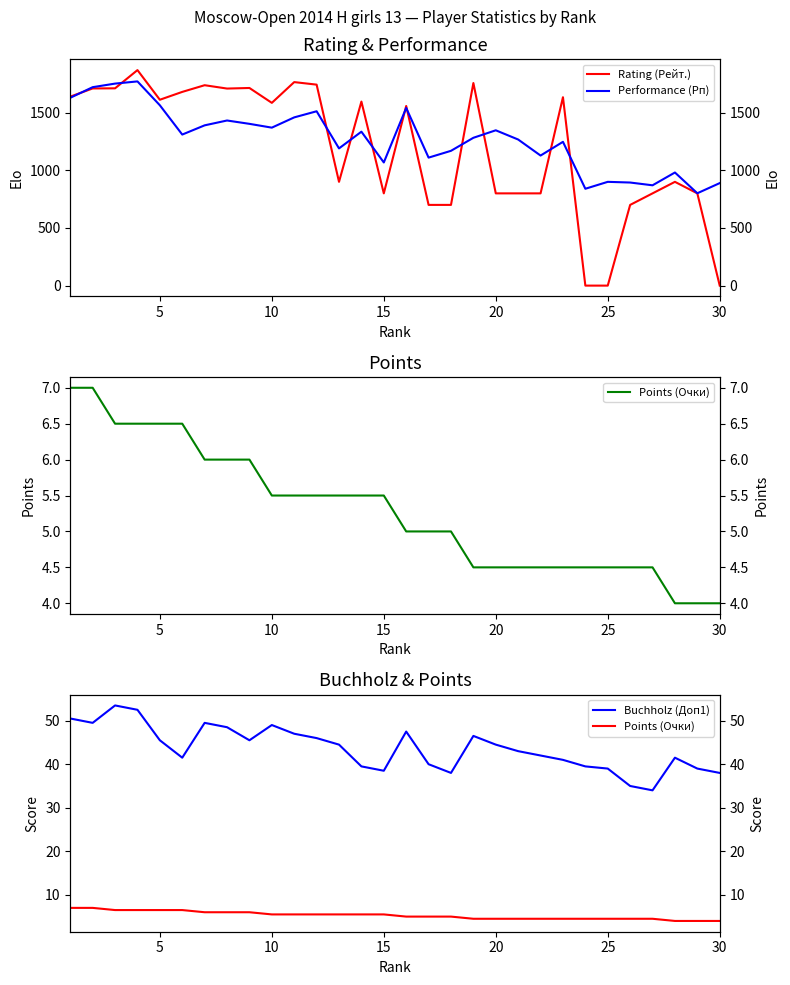

Does the chart display data point markers on the line(s)?

No